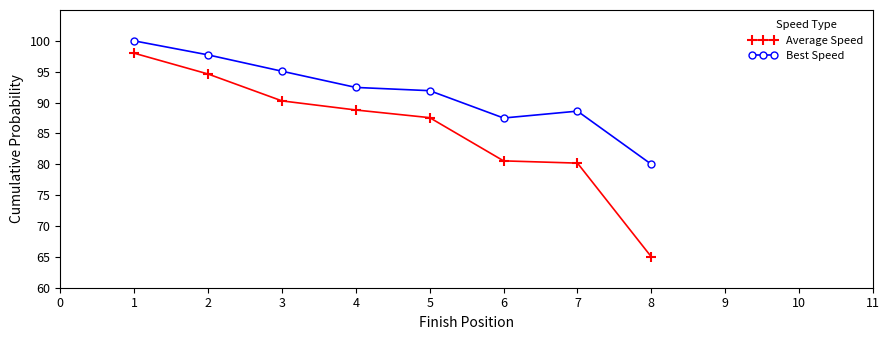

At which label does Average Speed reach its minimum?

8